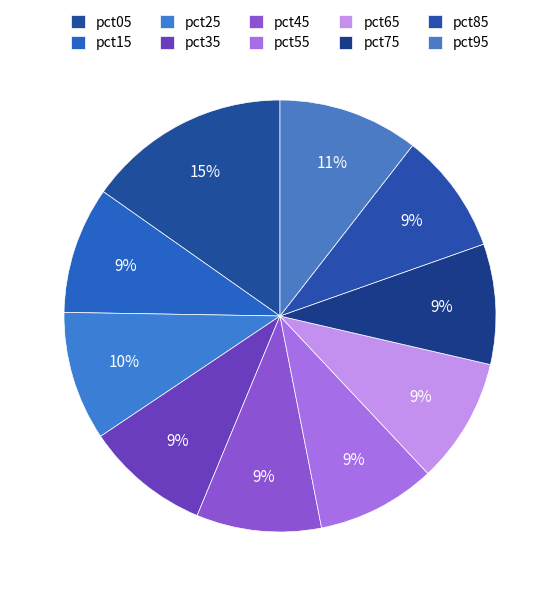

True or false: pct95 accounts for 2% of the total.

False